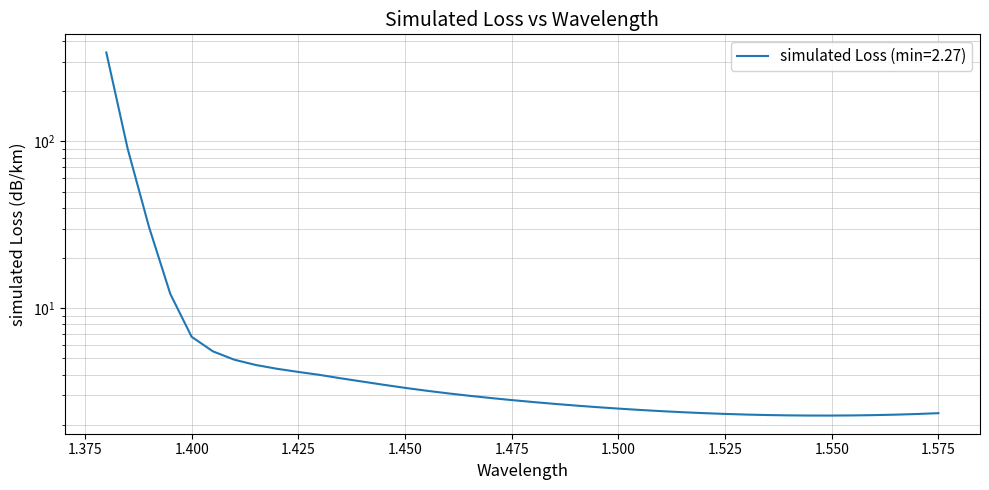

Rank the categories by value from lowest to highest.

1.55, 1.545, 1.5550000000000002, 1.54, 1.56, 1.5350000000000001, 1.565, 1.5299999999999998, 1.57, 1.525, 1.575, 1.52, 1.515, 1.5099999999999998, 1.505, 1.5, 1.4949999999999999, 1.49, 1.4849999999999999, 1.48, 1.4749999999999999, 1.47, 1.4649999999999999, 1.46, 1.4549999999999998, 1.45, 1.4449999999999998, 1.44, 1.4349999999999998, 1.43, 1.4249999999999998, 1.42, 1.4149999999999998, 1.41, 1.4049999999999998, 1.4, 1.3949999999999998, 1.39, 1.3849999999999998, 1.38